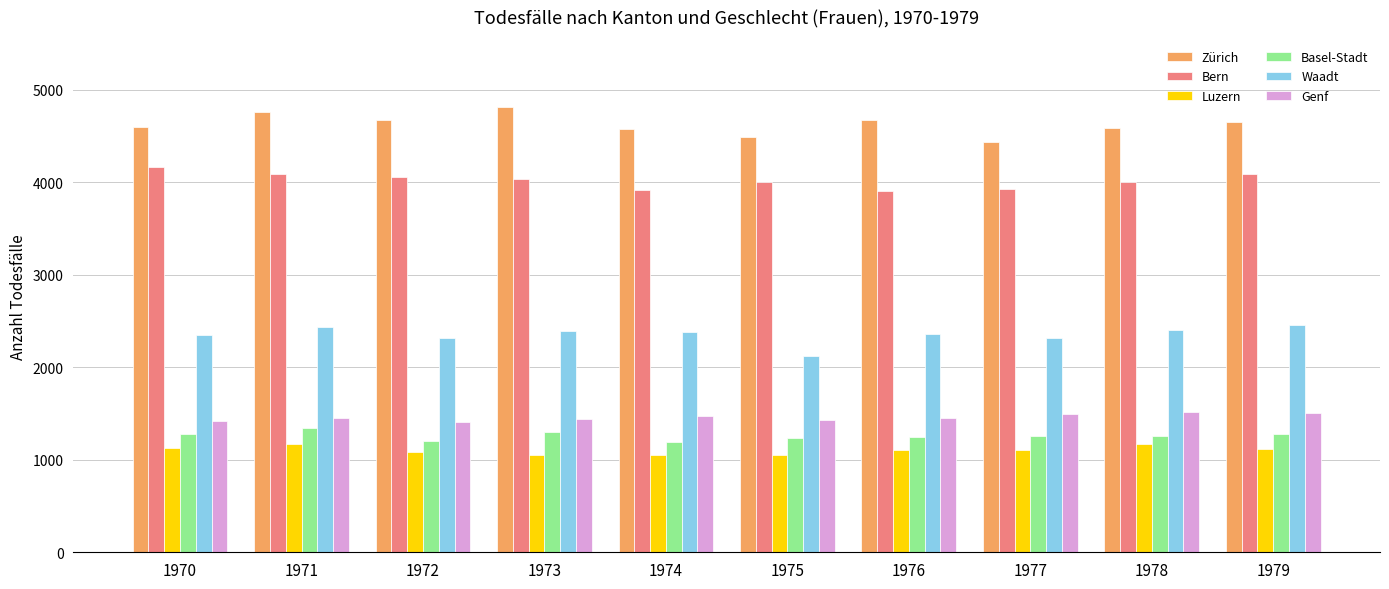

The value of Bern at 1971 is 4091. True or false?

True